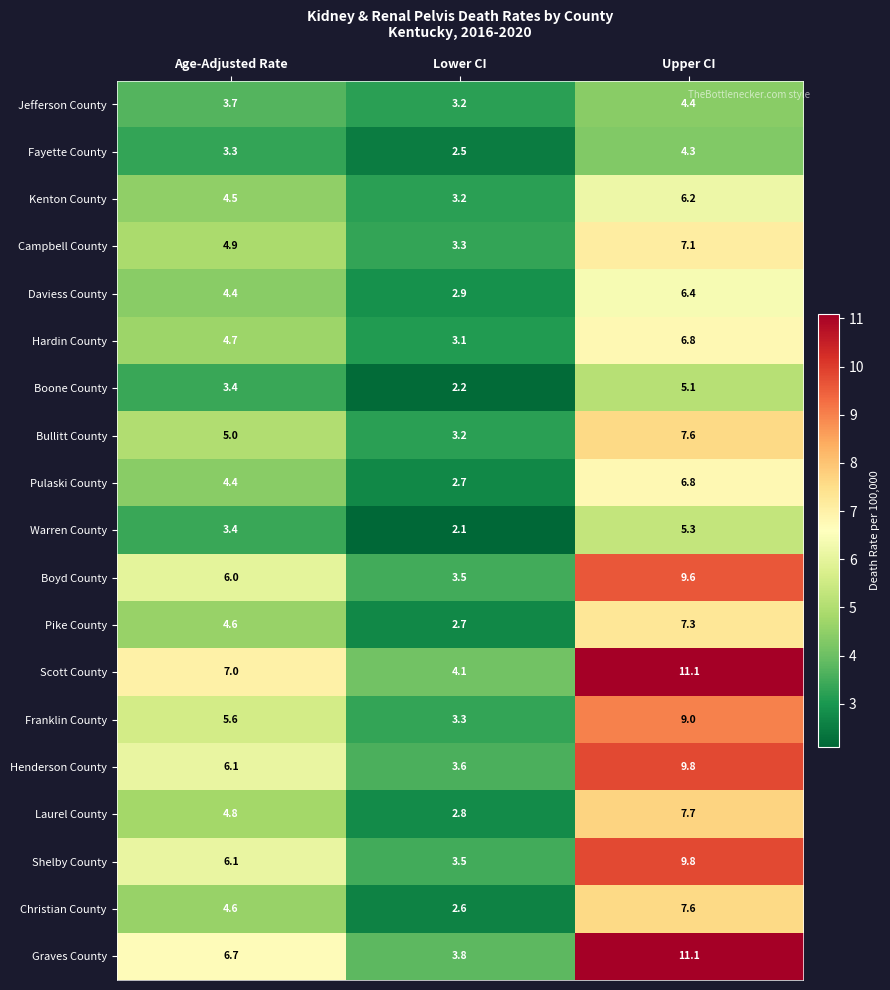

Between Age-Adjusted Rate and Upper CI, which series saw the biggest shift?

Graves County